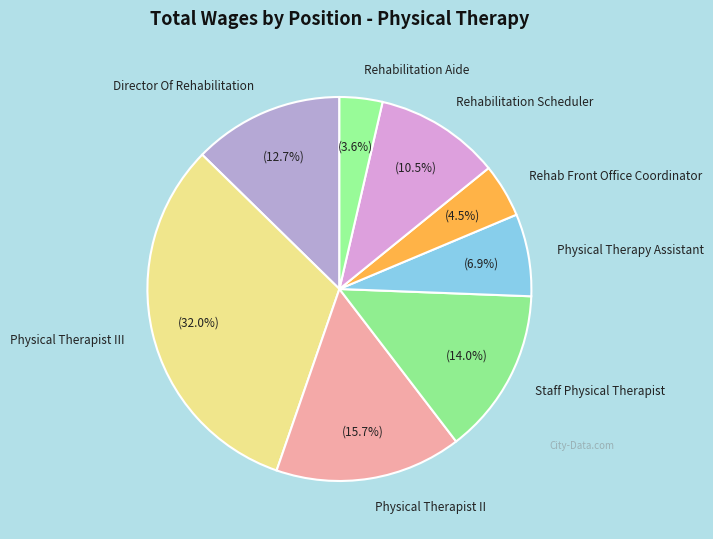

True or false: Physical Therapist II accounts for 5% of the total.

False